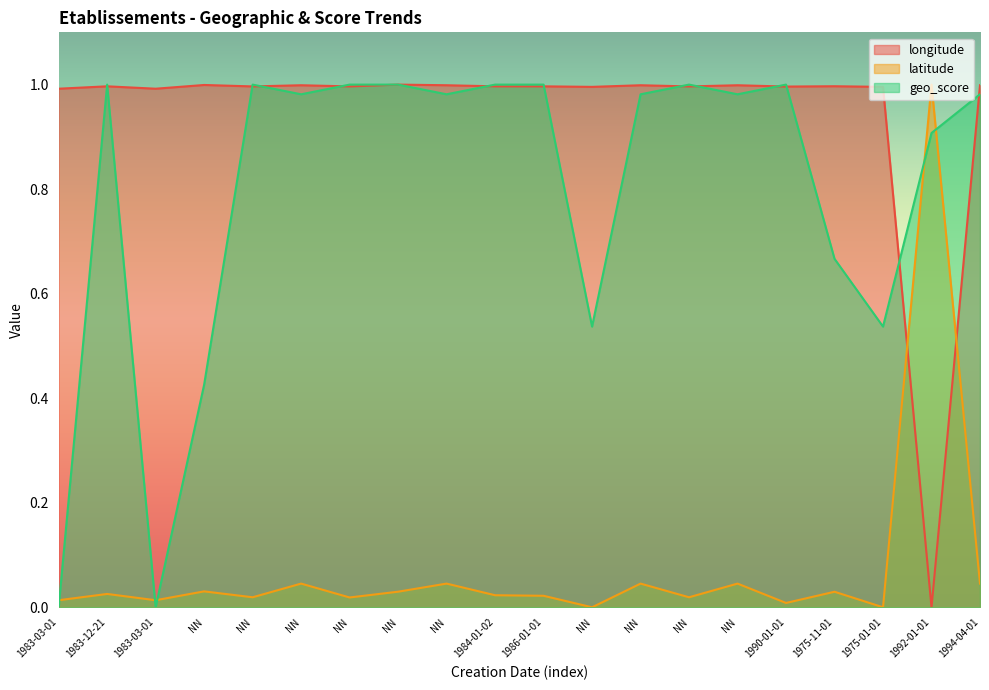

How many lines are shown in the chart?

3